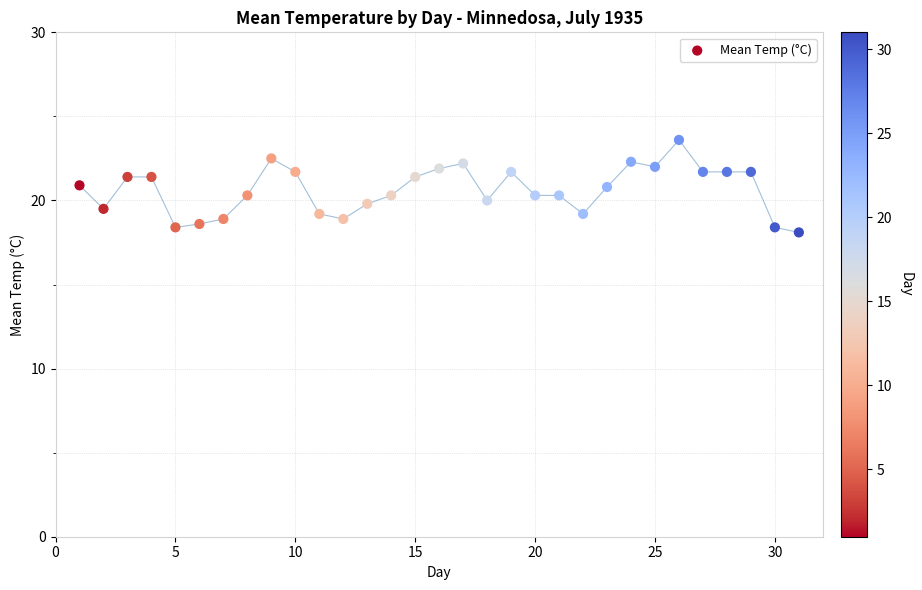

What is the range of Y values (max minus min)?

5.5